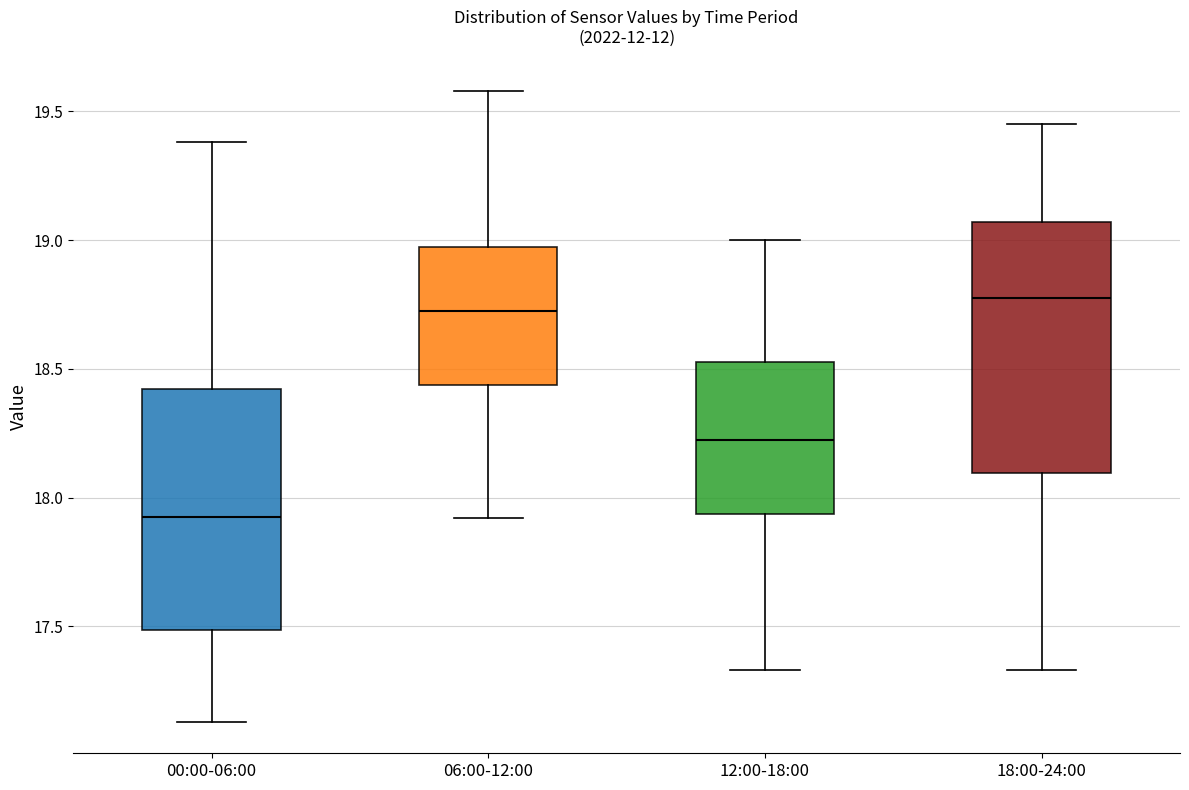

Reading left to right, transcribe this box plot: for each box, give where its median line is, the range the box spans, and where its two whiskers end, as read against the y-axis. The values are not printed on the chart, so give them approximately, as read against the axis.

00:00-06:00: median 17.95, box 17.50 to 18.40, whiskers 17.15 to 19.40
06:00-12:00: median 18.75, box 18.45 to 19.00, whiskers 17.90 to 19.60
12:00-18:00: median 18.25, box 17.95 to 18.55, whiskers 17.35 to 19.00
18:00-24:00: median 18.80, box 18.10 to 19.05, whiskers 17.35 to 19.45